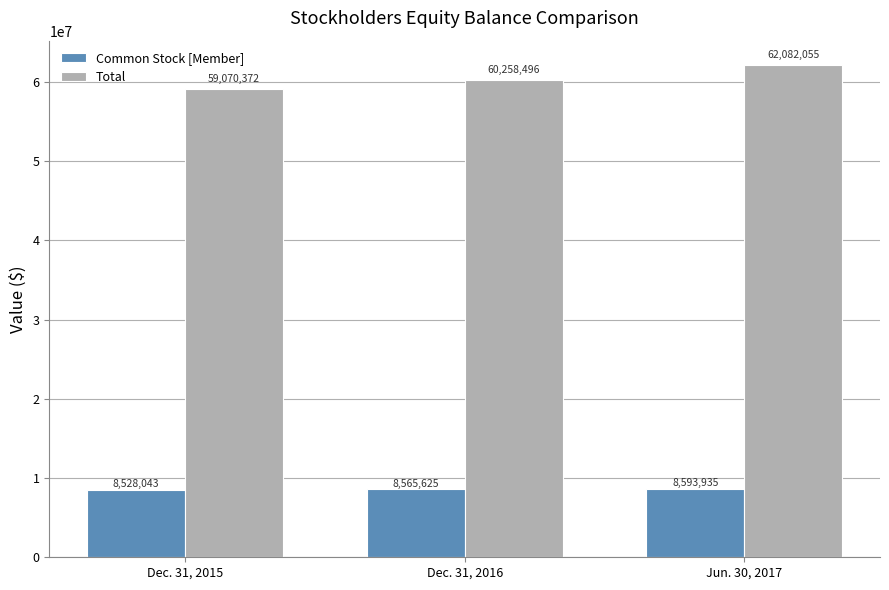

How many series are shown in this chart?

2